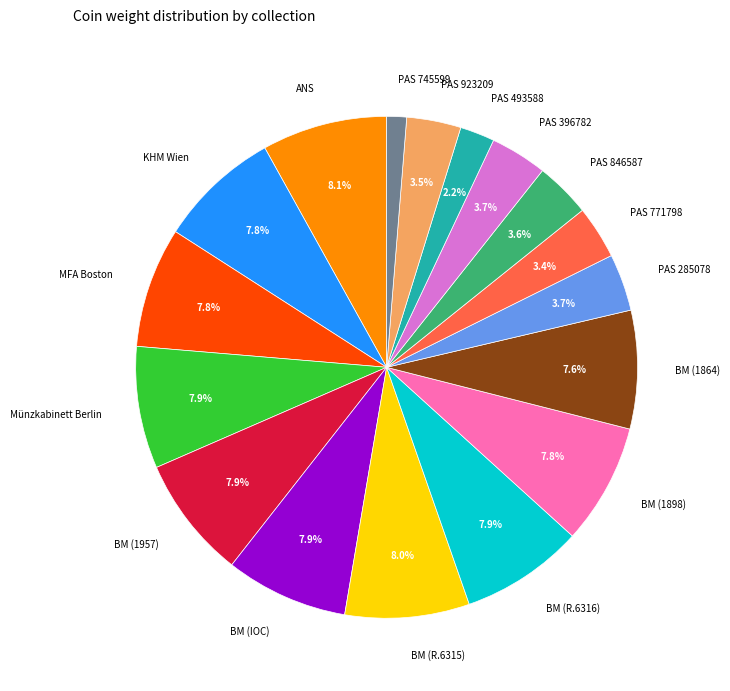

Is there a majority slice in this chart?

No